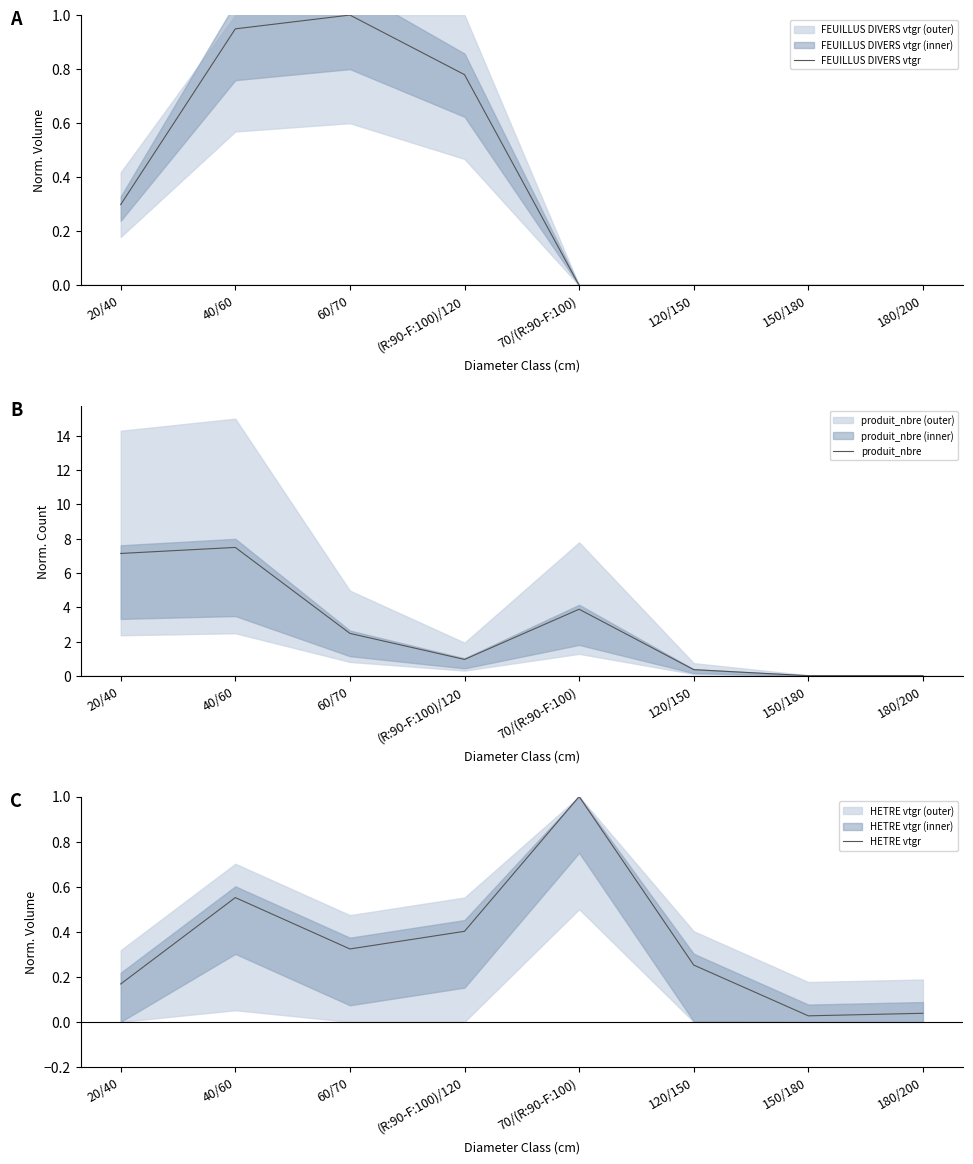

Which series has the widest spread of values?

produit_nbre